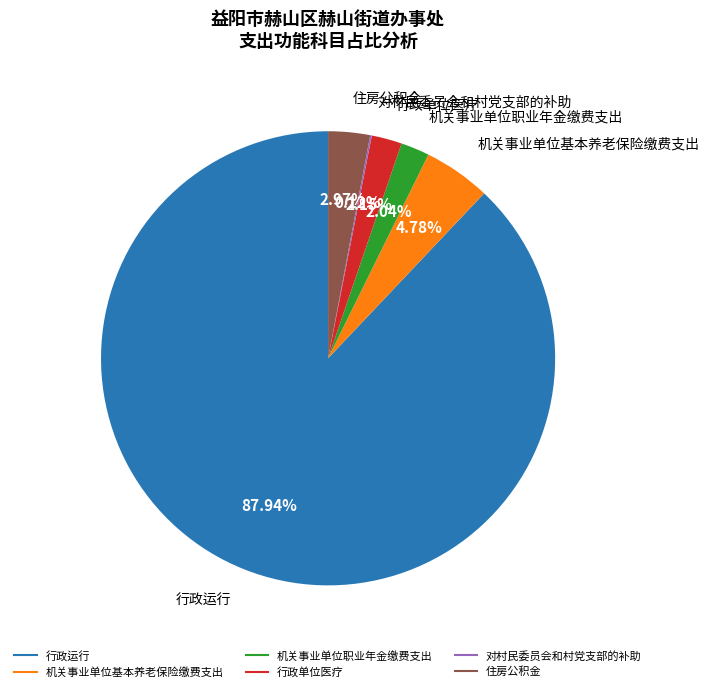

To the nearest percent, what is the average slice percentage?

17%